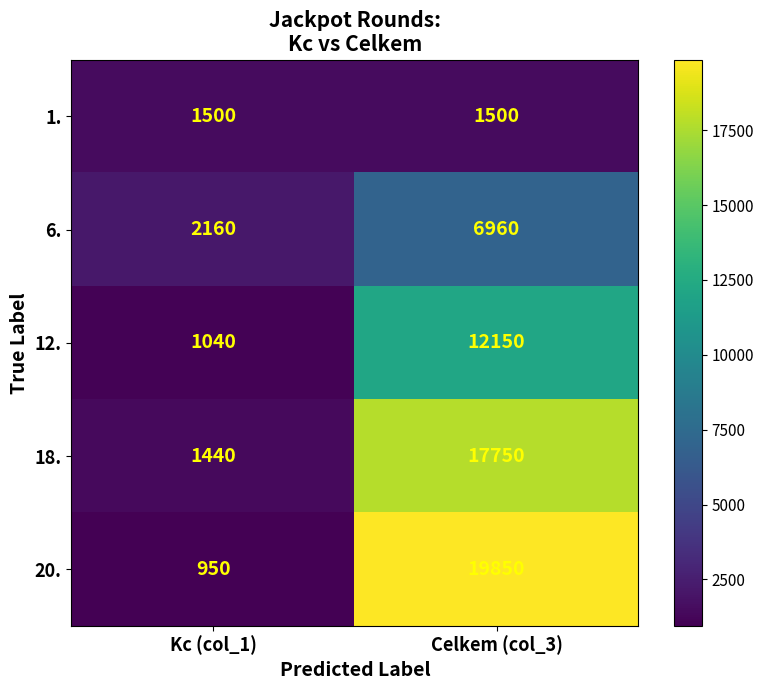

Reading left to right, extract all data points from this chart.

1.: 1500	1500
6.: 2160	6960
12.: 1040	12150
18.: 1440	17750
20.: 950	19850